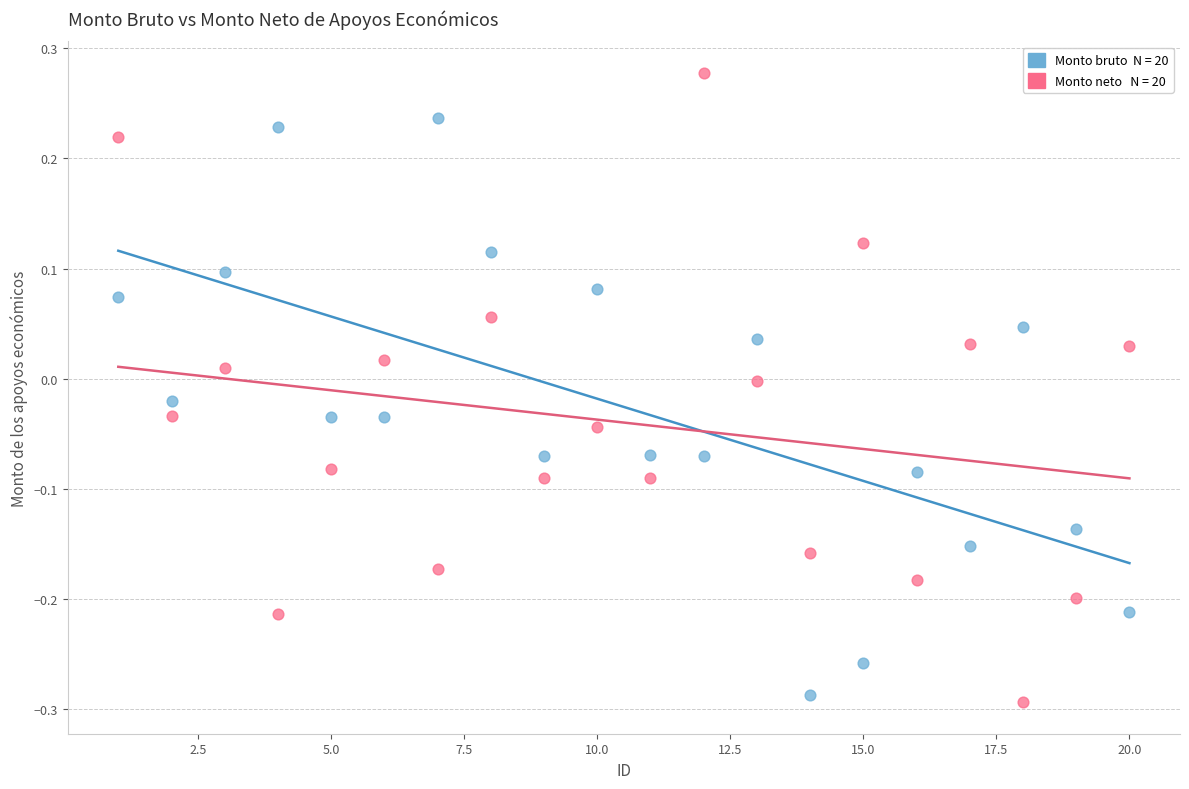

Across all data points, what is the range of Y values (max minus min)?

0.6